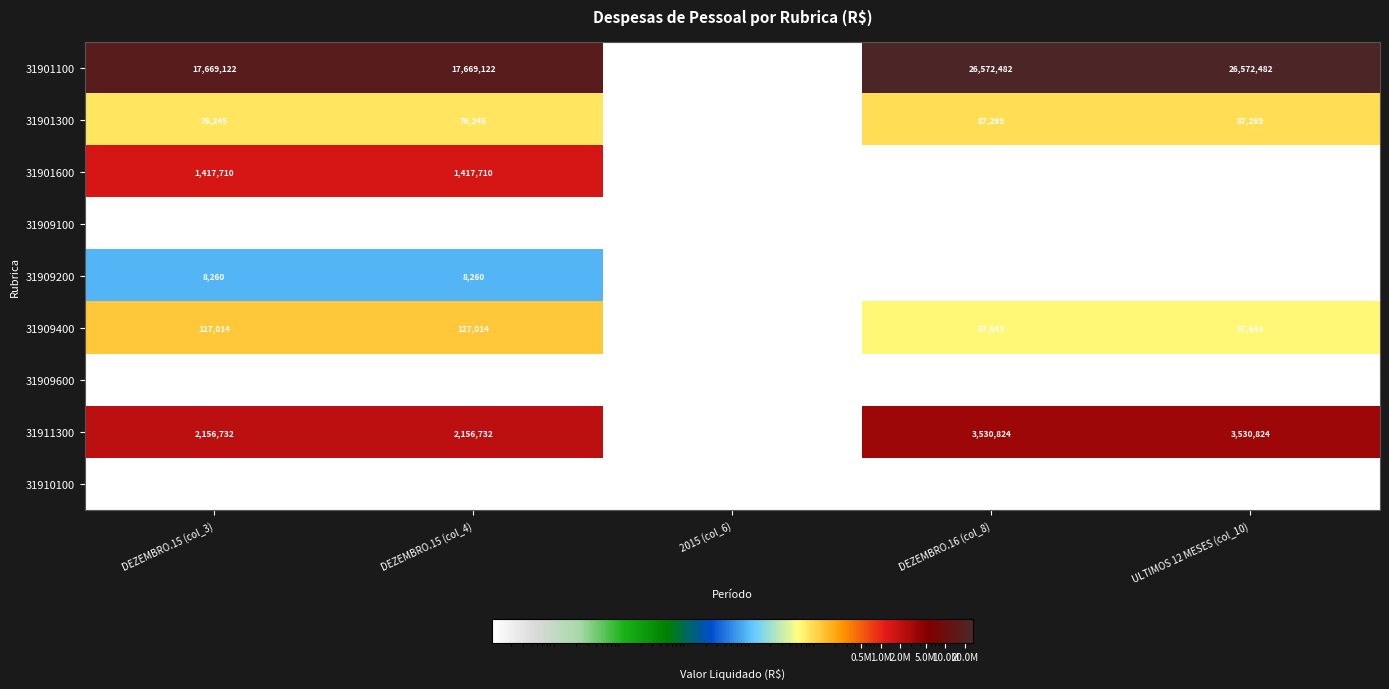

What is the difference between the maximum and minimum values in the 31909400 series?

127014